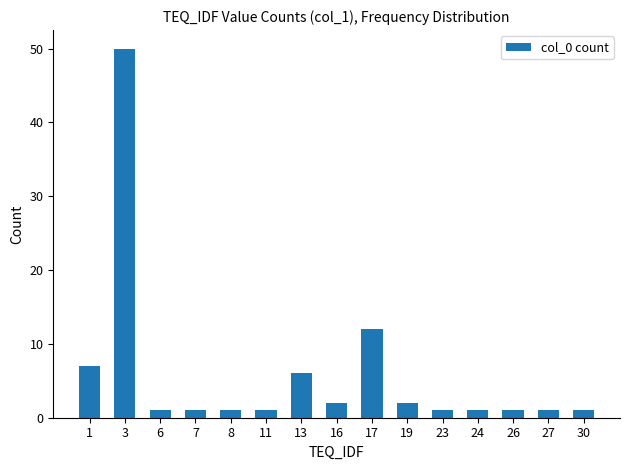

What is the value of the 13th bar from the left?

1